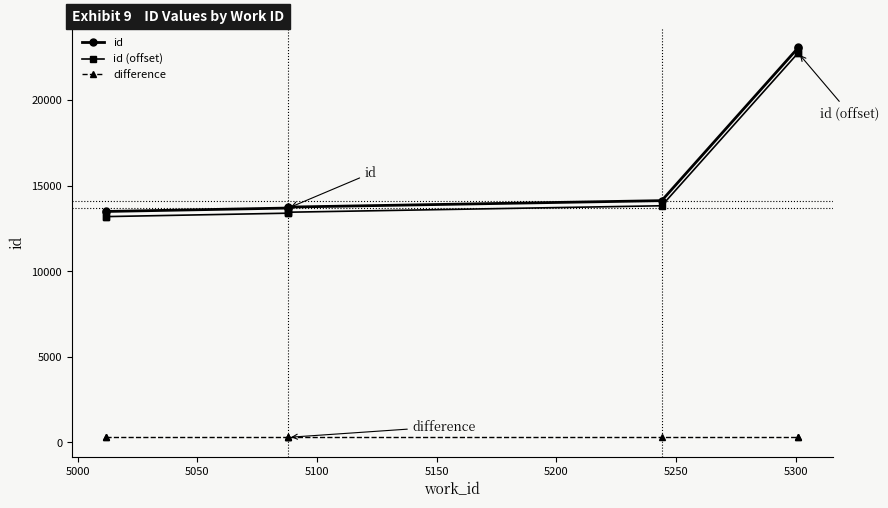

Is it true that id (offset) equals 6241 at 5300?

False